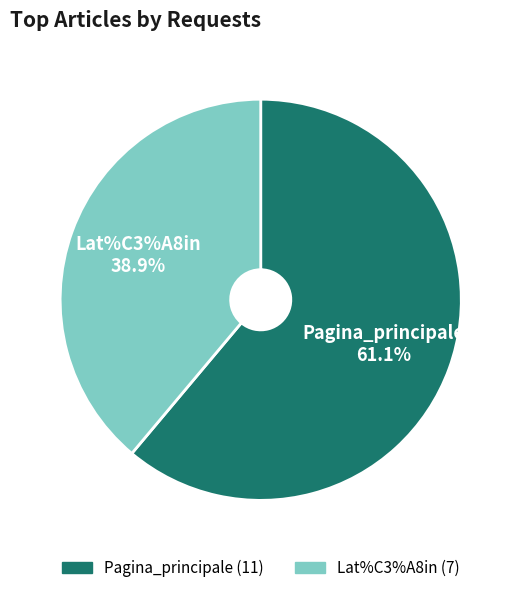

What is the largest slice in the pie chart?

Pagina_principale